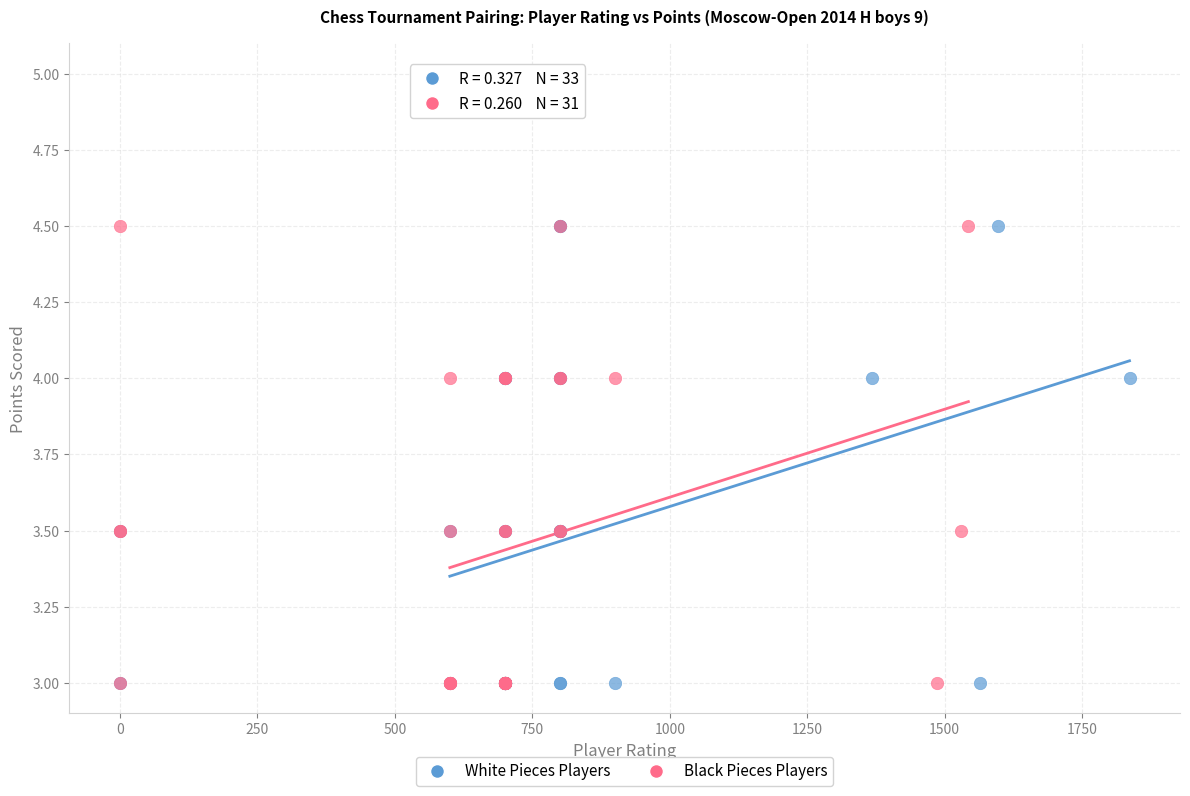

What are all the series names shown in the legend?

White Pieces Players, Black Pieces Players